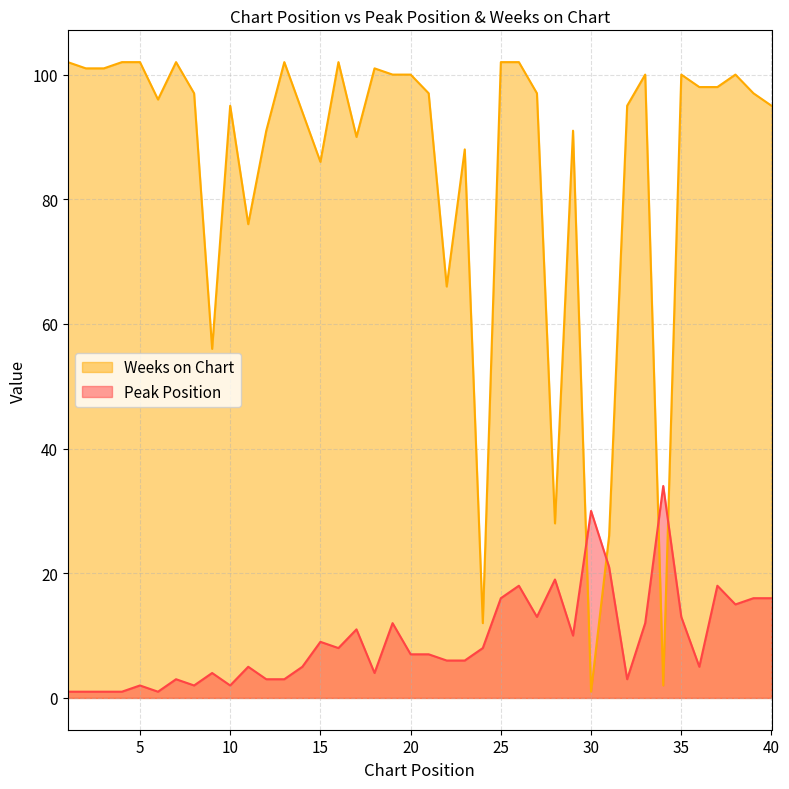

How many lines are shown in the chart?

2